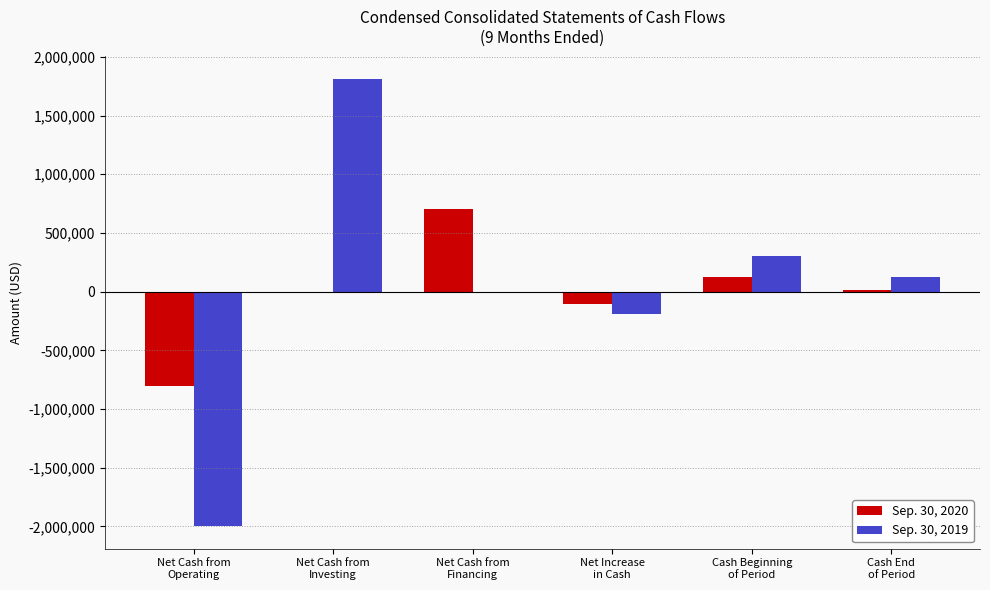

What is the maximum value shown in the chart?

1813334